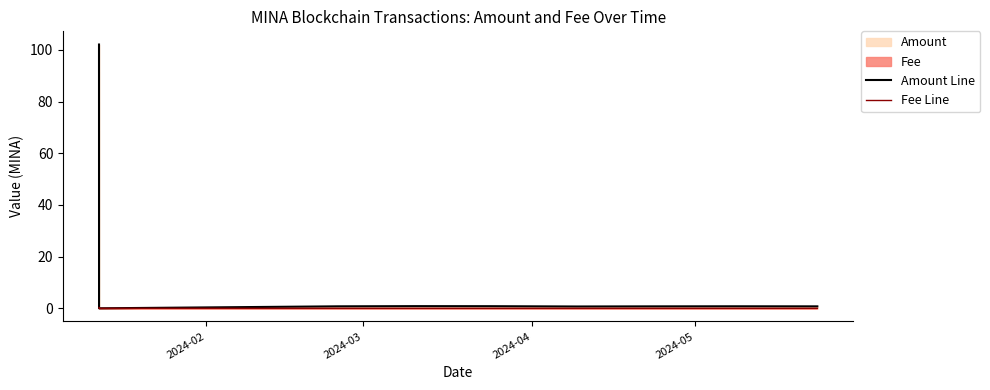

How many lines are shown in the chart?

2